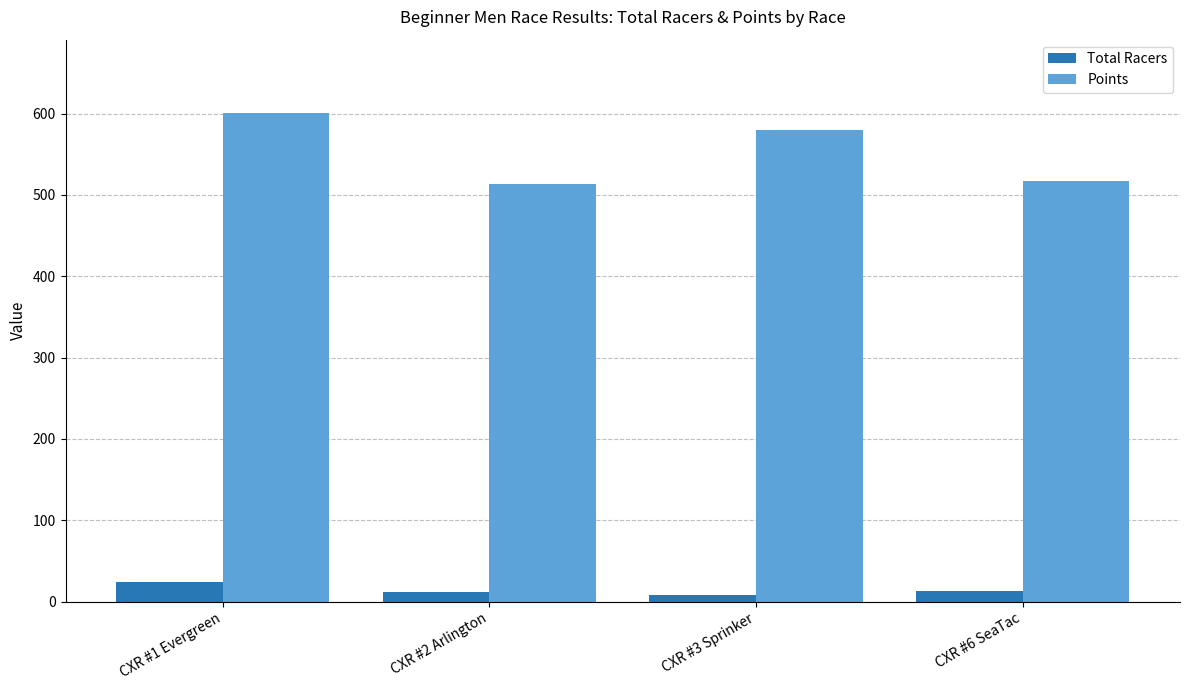

At CXR #6 SeaTac, list the series in order from largest to smallest.

Points, Total Racers